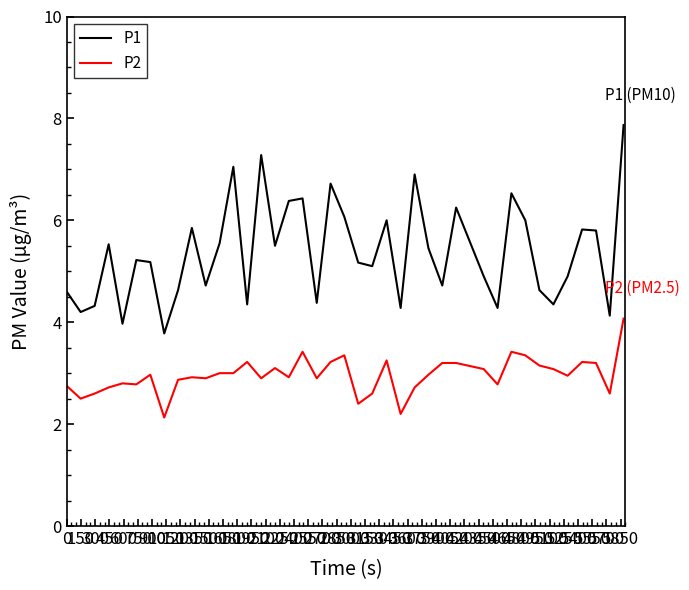

What is the greatest value displayed?

7.9